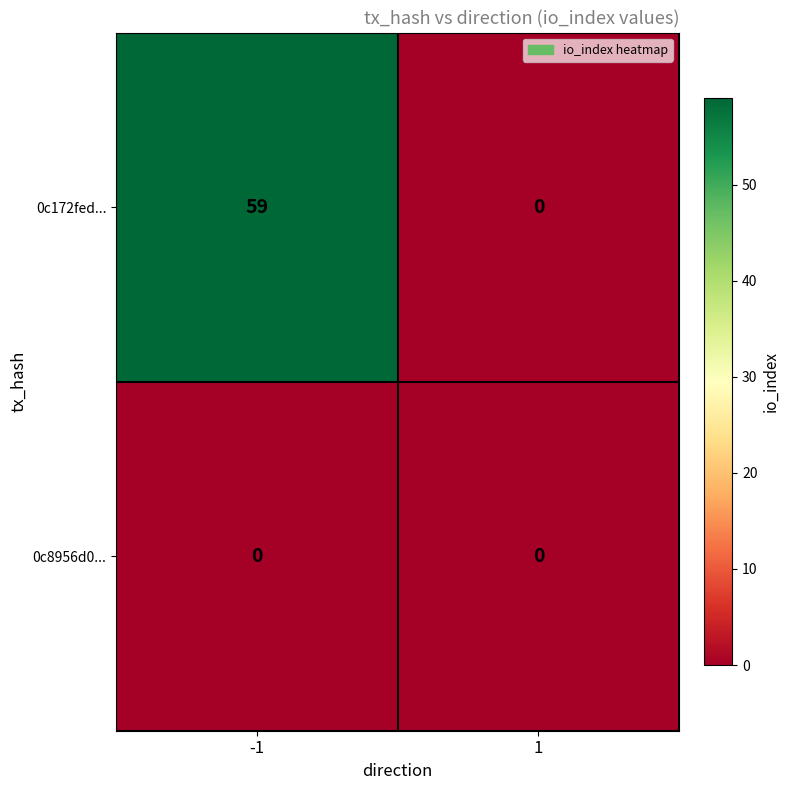

True or false: 0c8956d0... has a value of 0 at -1.

True